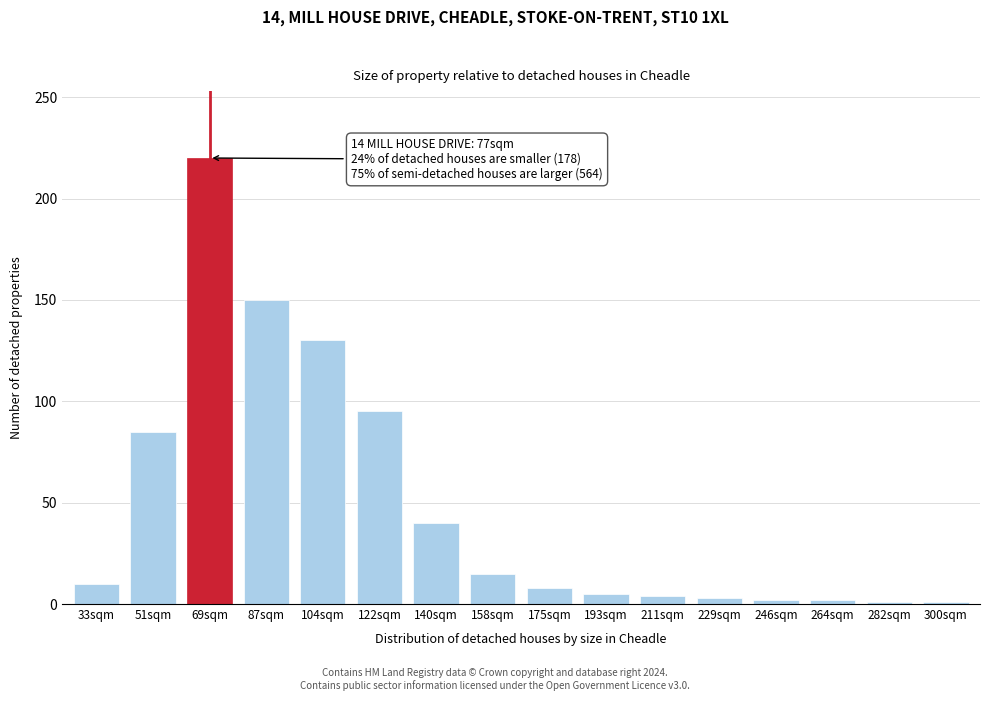

What is the difference between the maximum and minimum values?

219